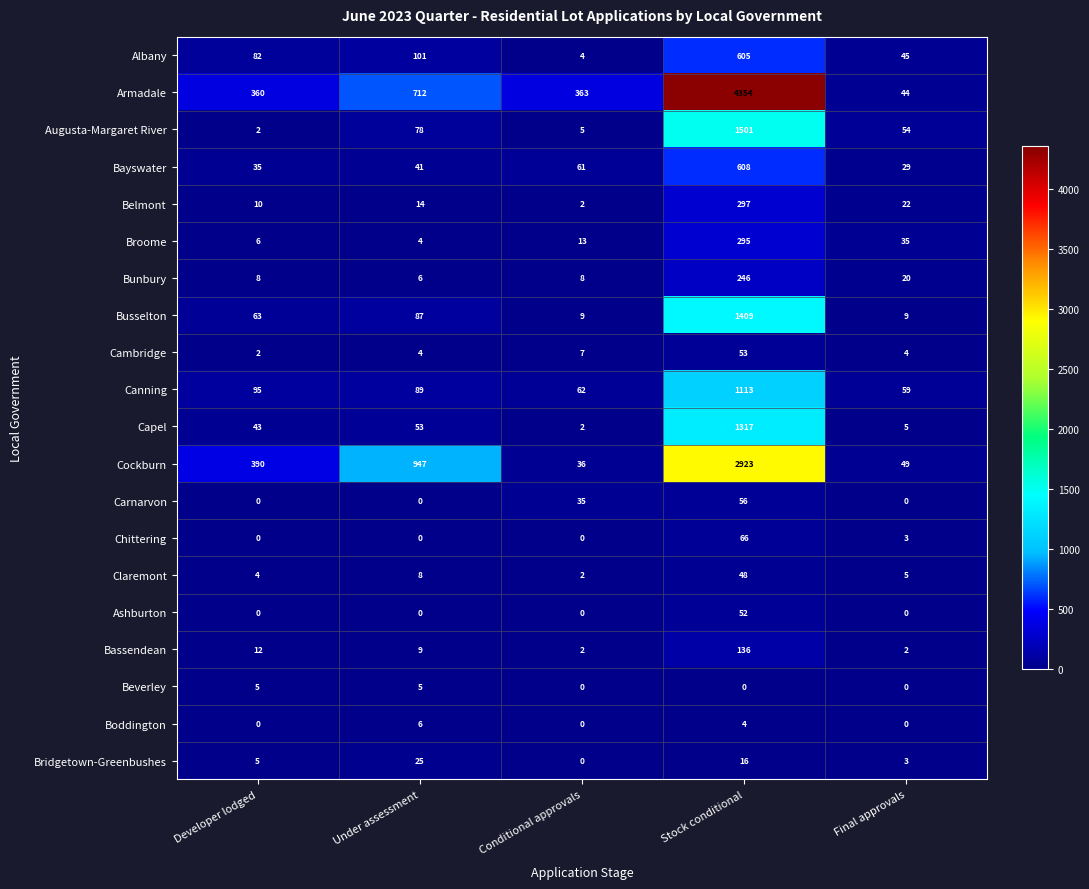

True or false: Carnarvon has a value of 97 at Stock conditional.

False